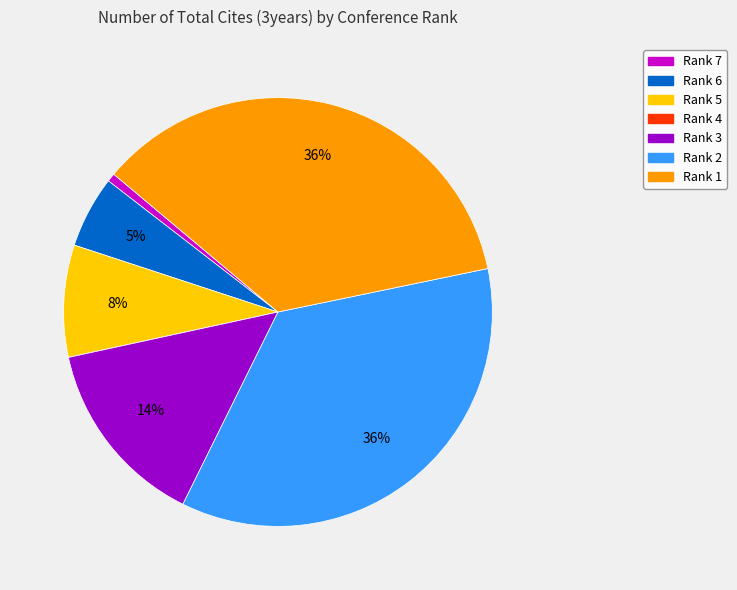

What percentage is the Rank 7 slice, to the nearest percent?

1%